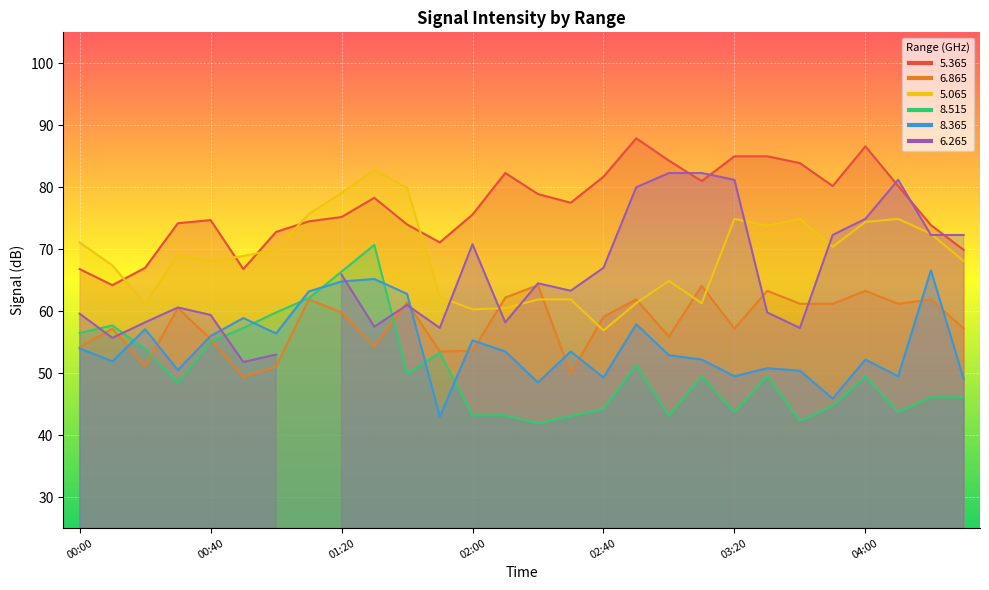

What is the maximum value shown in the chart?

87.9